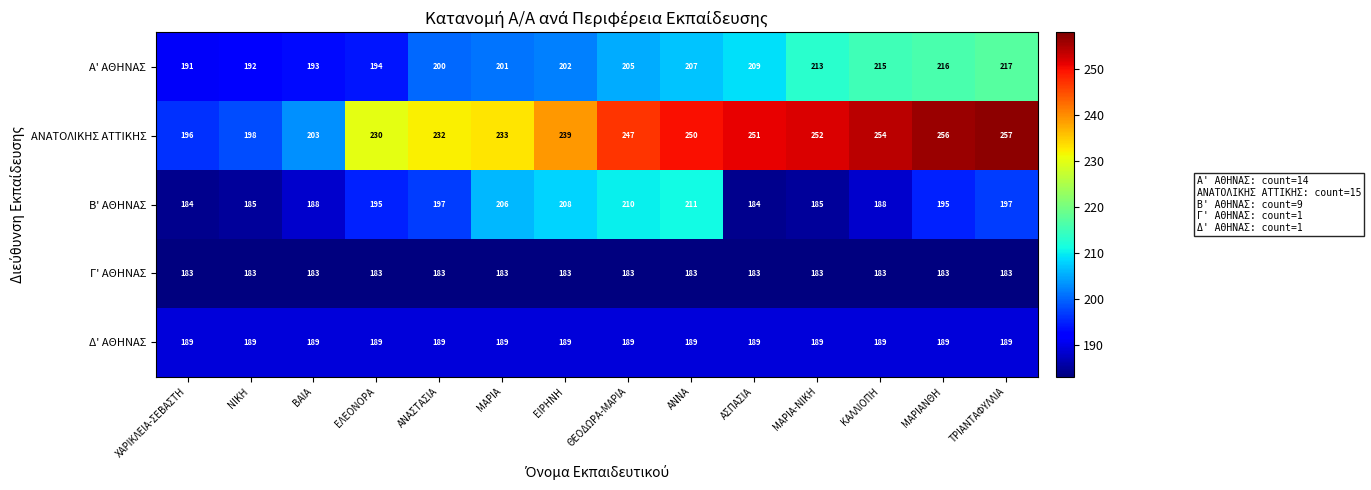

What is the highest value of the Β' ΑΘΗΝΑΣ series?

211